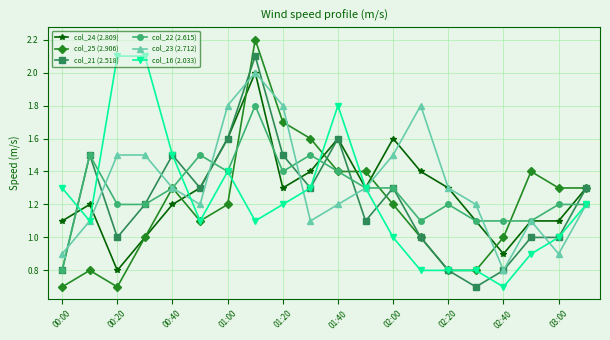

True or false: col_24 (2.809) has more than 0 points higher than both neighbors.

True